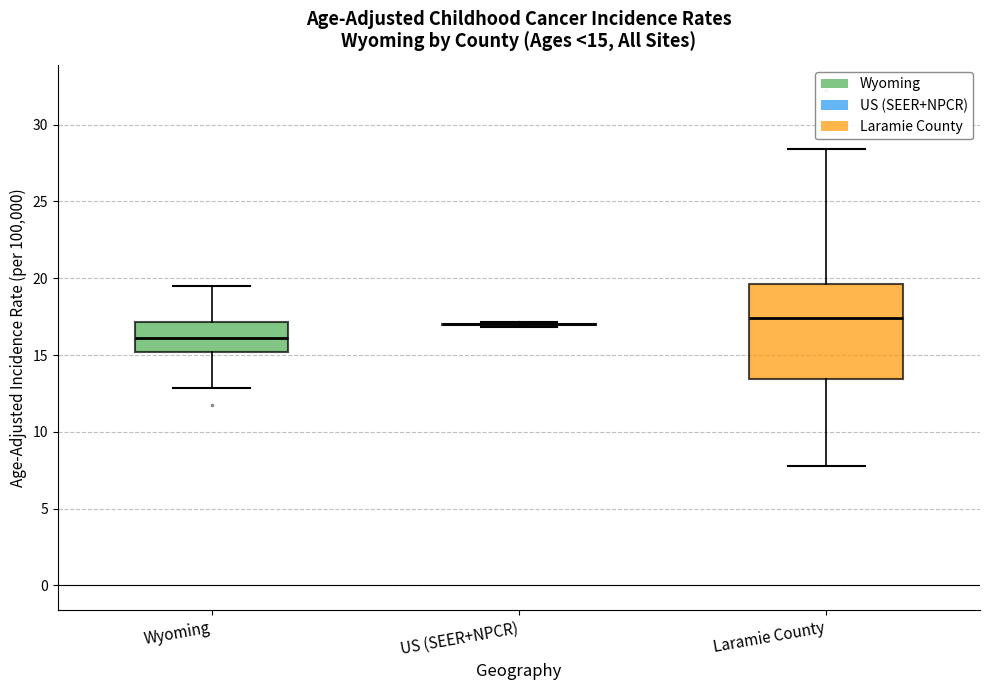

Comparing the boxes themselves (not the whiskers), which one is the tallest?

Laramie County